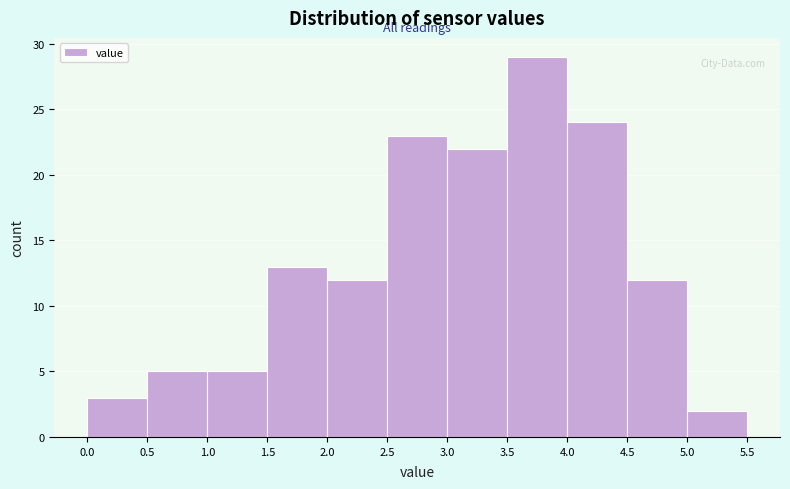

Reading left to right, list every bar in this chart as the range it spans on the x-axis followed by its height. The values are not printed on the chart, so give them approximately, as read against the axis.

0.0 to 0.5: 3
0.5 to 1.0: 5
1.0 to 1.5: 5
1.5 to 2.0: 13
2.0 to 2.5: 12
2.5 to 3.0: 23
3.0 to 3.5: 22
3.5 to 4.0: 29
4.0 to 4.5: 24
4.5 to 5.0: 12
5.0 to 5.5: 2